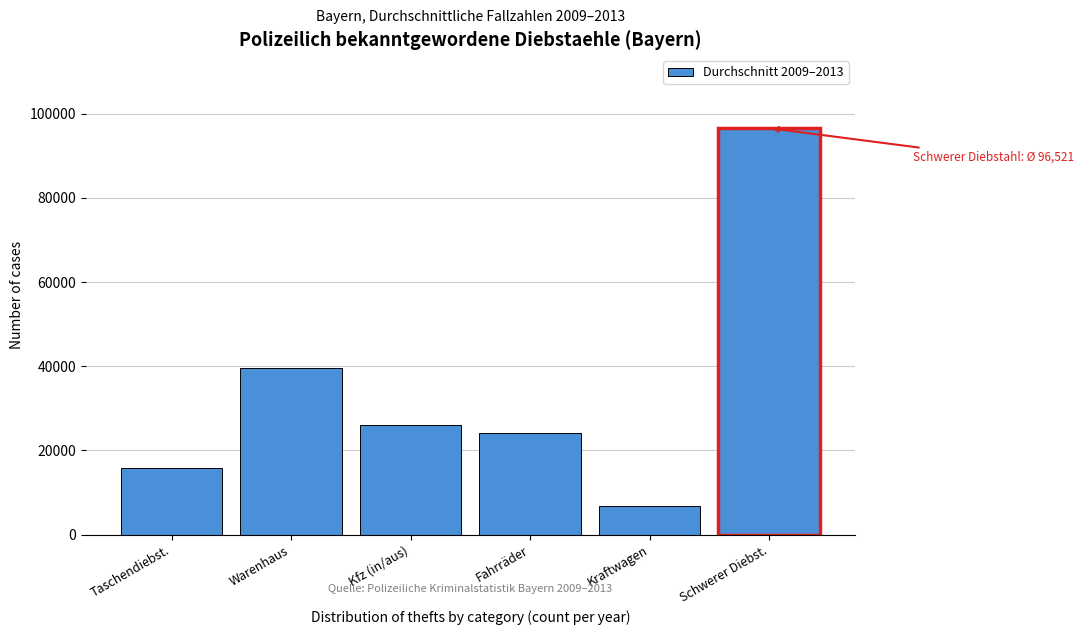

Reading left to right, extract all data points from this chart.

Taschendiebst.=15794.6	Warenhaus=39519.8	Kfz (in/aus)=25991.4	Fahrräder=24032.2	Kraftwagen=6840.6	Schwerer Diebst.=96521.0